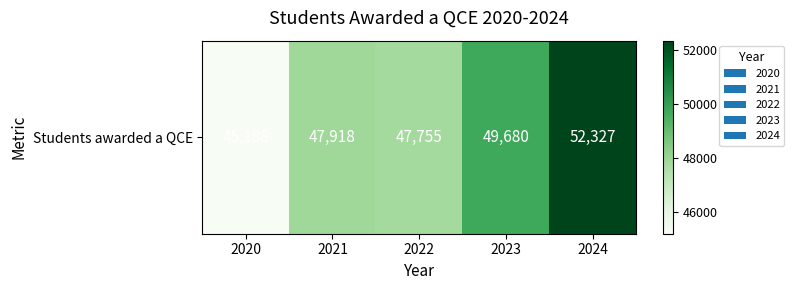

What is the minimum value shown in the chart?

45188